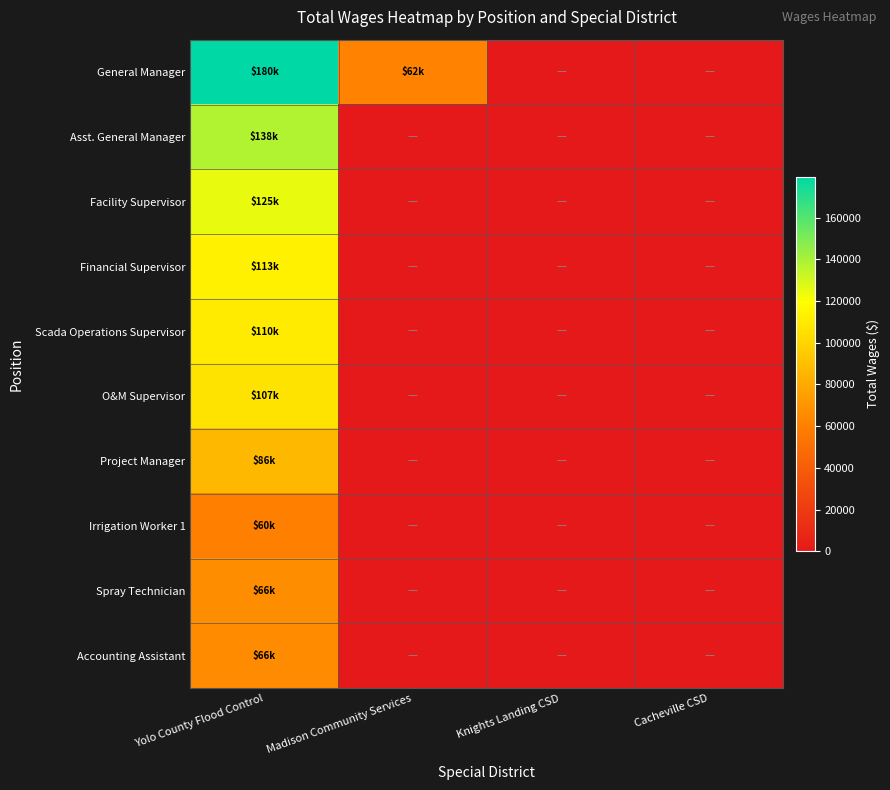

Reading left to right, transcribe all the data shown in this chart.

General Manager: Yolo County Flood Control=179553	Madison Community Services=61800	Knights Landing CSD=0	Cacheville CSD=0
Asst. General Manager: Yolo County Flood Control=137737	Madison Community Services=0	Knights Landing CSD=0	Cacheville CSD=0
Facility Supervisor: Yolo County Flood Control=125099	Madison Community Services=0	Knights Landing CSD=0	Cacheville CSD=0
Financial Supervisor: Yolo County Flood Control=113467	Madison Community Services=0	Knights Landing CSD=0	Cacheville CSD=0
Scada Operations Supervisor: Yolo County Flood Control=110470	Madison Community Services=0	Knights Landing CSD=0	Cacheville CSD=0
O&M Supervisor: Yolo County Flood Control=106659	Madison Community Services=0	Knights Landing CSD=0	Cacheville CSD=0
Project Manager: Yolo County Flood Control=86317	Madison Community Services=0	Knights Landing CSD=0	Cacheville CSD=0
Irrigation Worker 1: Yolo County Flood Control=60471	Madison Community Services=0	Knights Landing CSD=0	Cacheville CSD=0
Spray Technician: Yolo County Flood Control=66321	Madison Community Services=0	Knights Landing CSD=0	Cacheville CSD=0
Accounting Assistant: Yolo County Flood Control=66207	Madison Community Services=0	Knights Landing CSD=0	Cacheville CSD=0